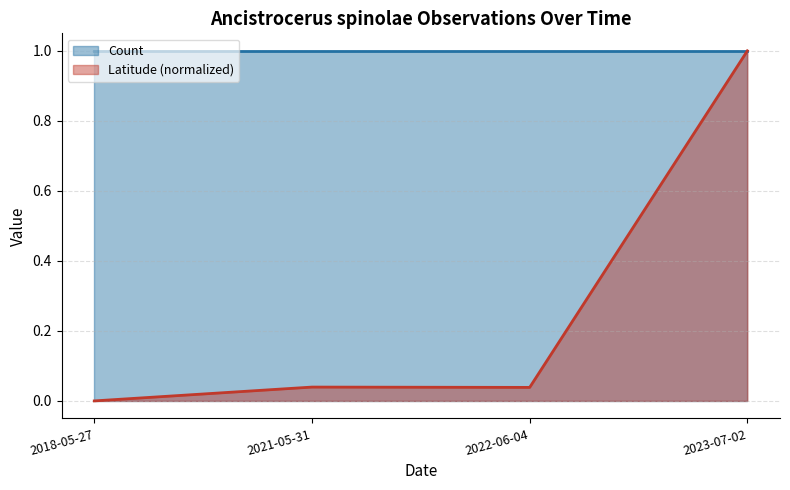

Where is the first local minimum?

2022-06-04